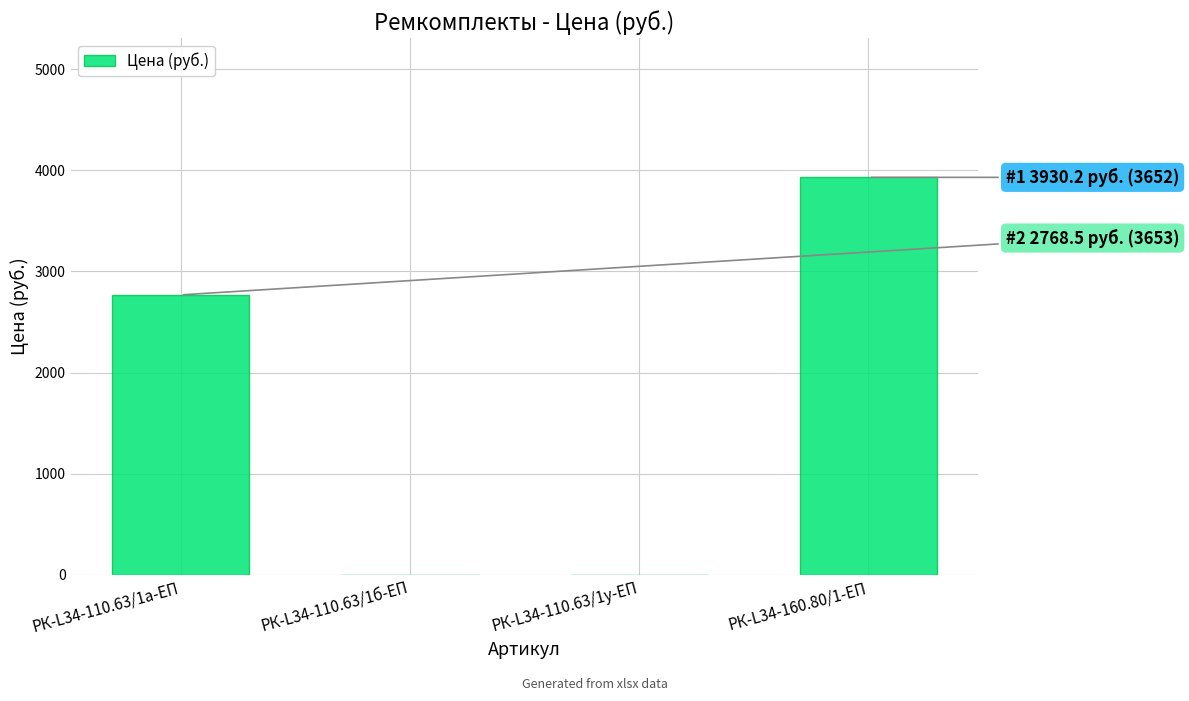

The value at РК-L34-110.63/1б-ЕП is 0.0. True or false?

True